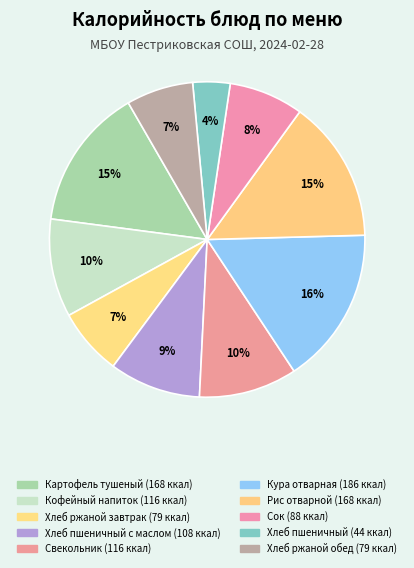

Which slice is the smallest?

Хлеб пшеничный